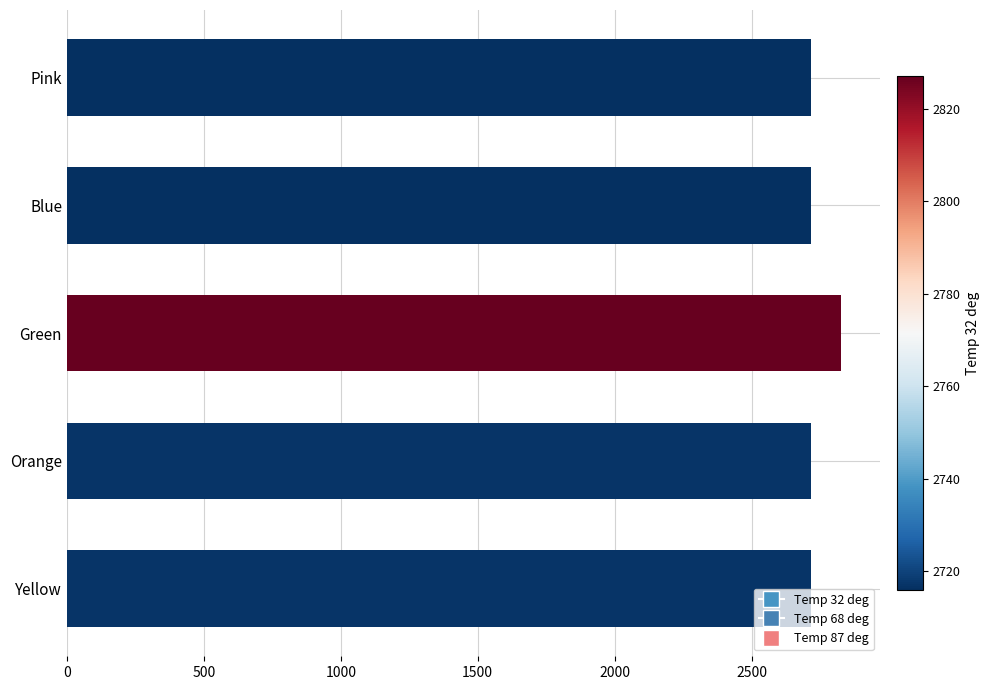

Is it true that the value at Yellow is 2717?

True